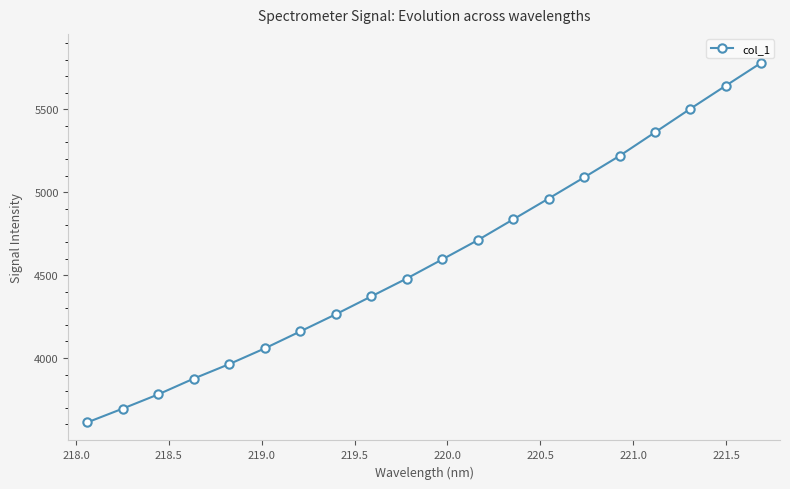

Reading right to left, what are all the values shown in this chart?

5781.4	5643.2	5503.8	5361.2	5219.2	5089.3	4961.8	4835.9	4710.6	4594.4	4479.4	4371.4	4263.5	4160.2	4057.9	3963.3	3875.7	3780.6	3694.7	3611.5